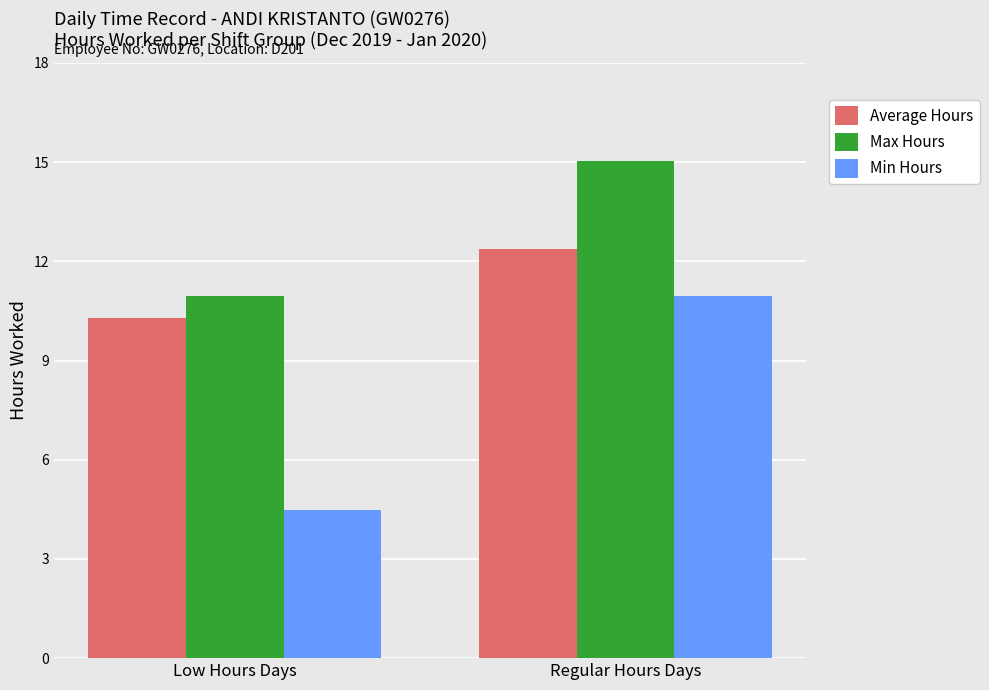

What is the difference between the Min Hours values at Regular Hours Days and Low Hours Days?

6.5